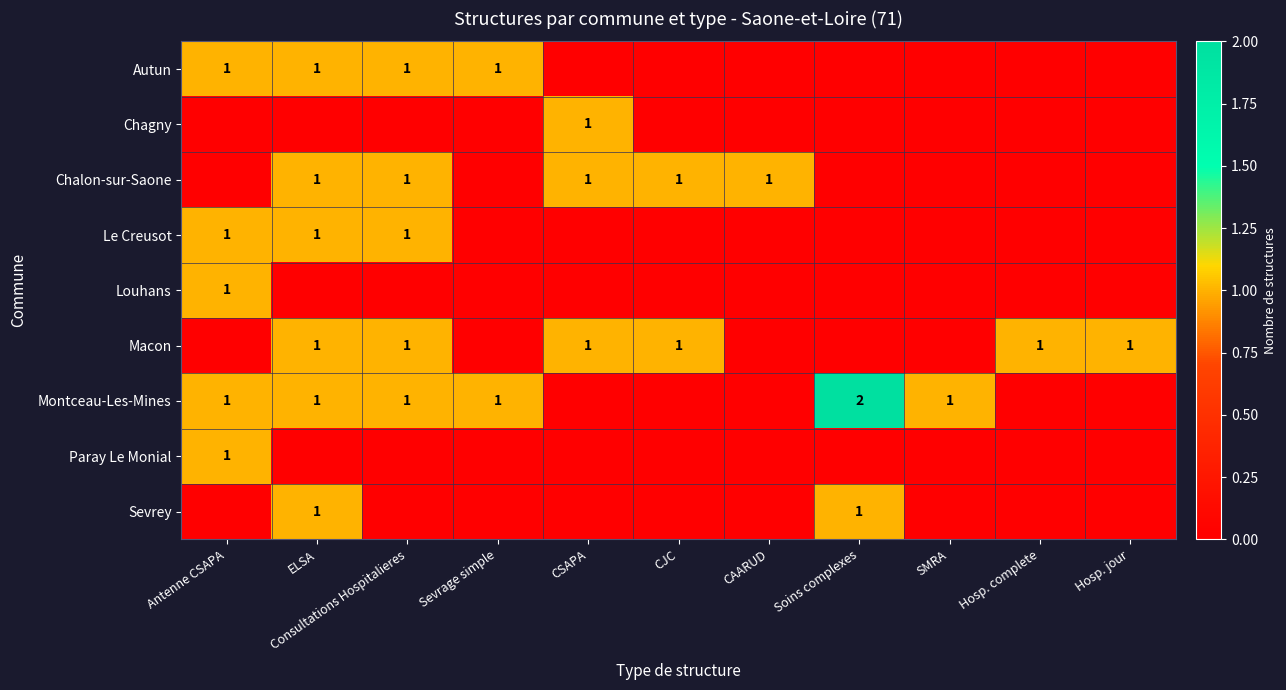

What is the total value across all series at Sevrage simple?

2